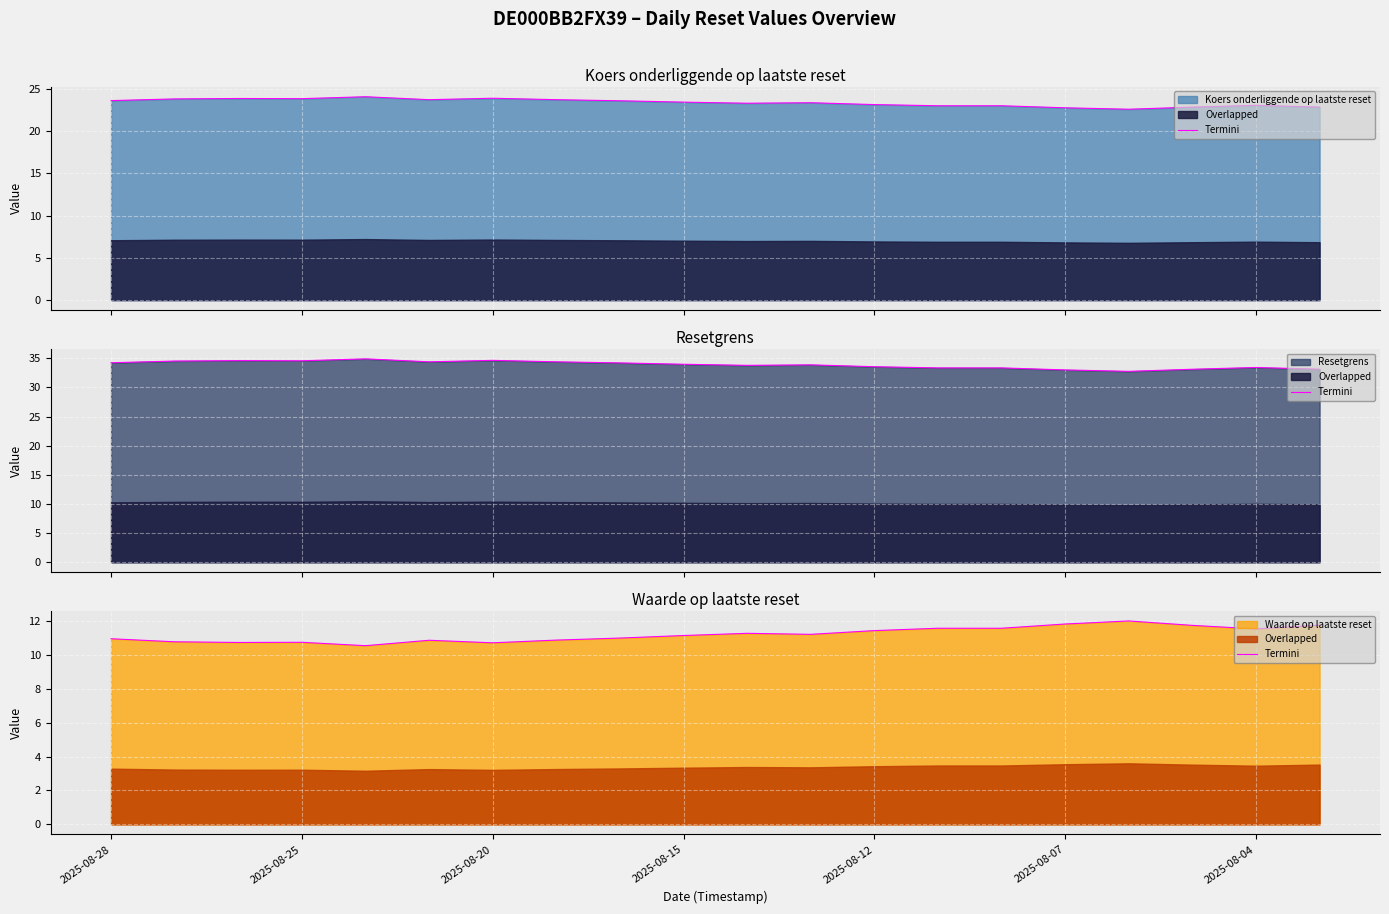

How many lines are shown in the chart?

1